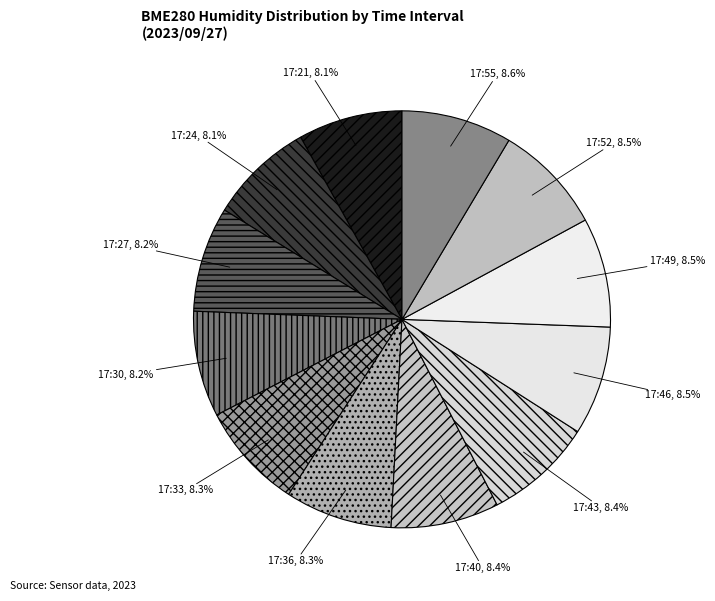

How many segments does this pie chart have?

12